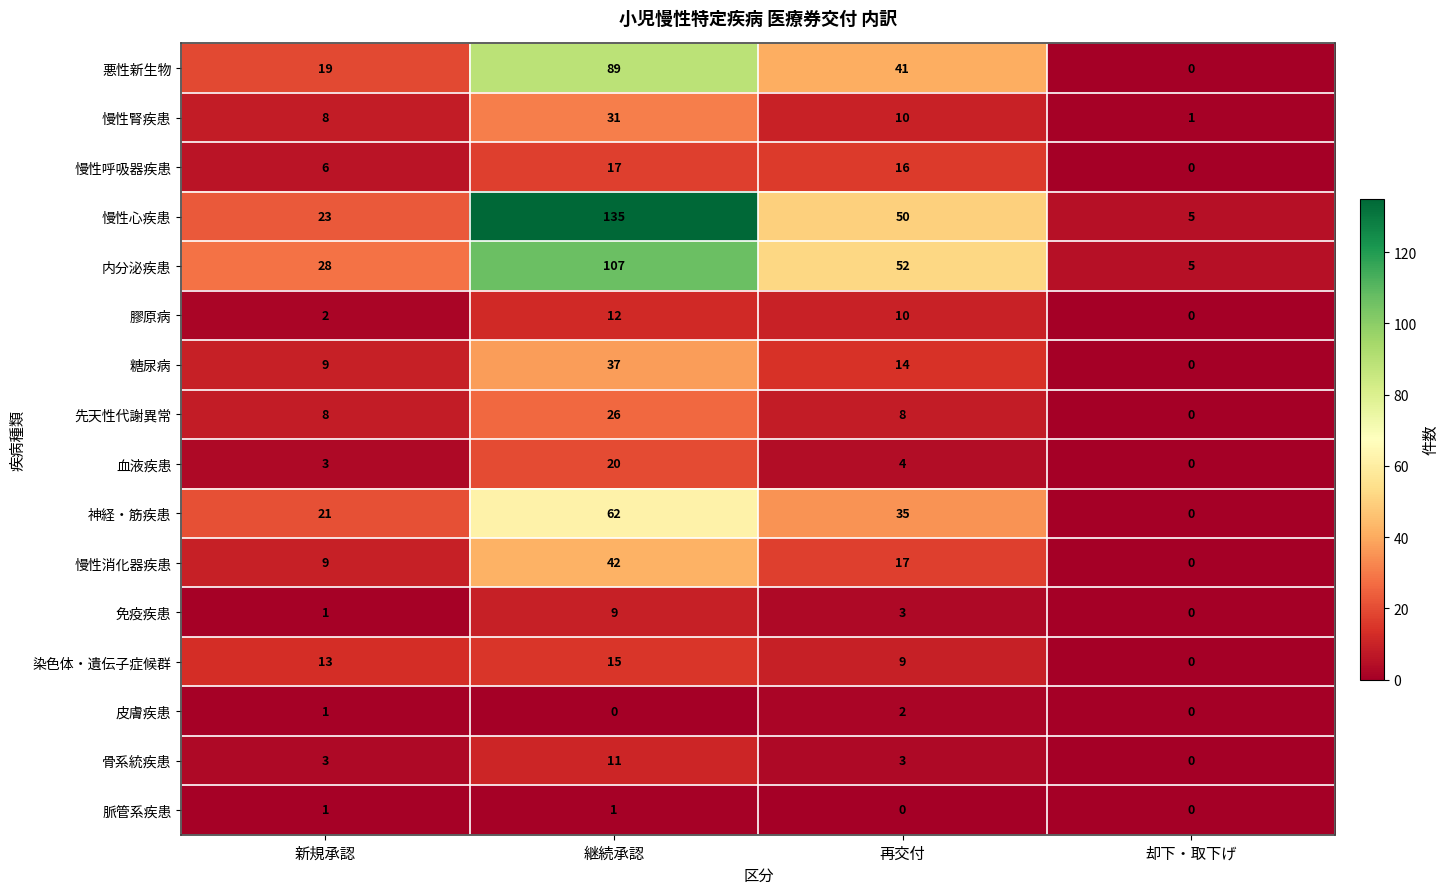

What is the difference between the 内分泌疾患 values at 却下・取下げ and 継続承認?

102